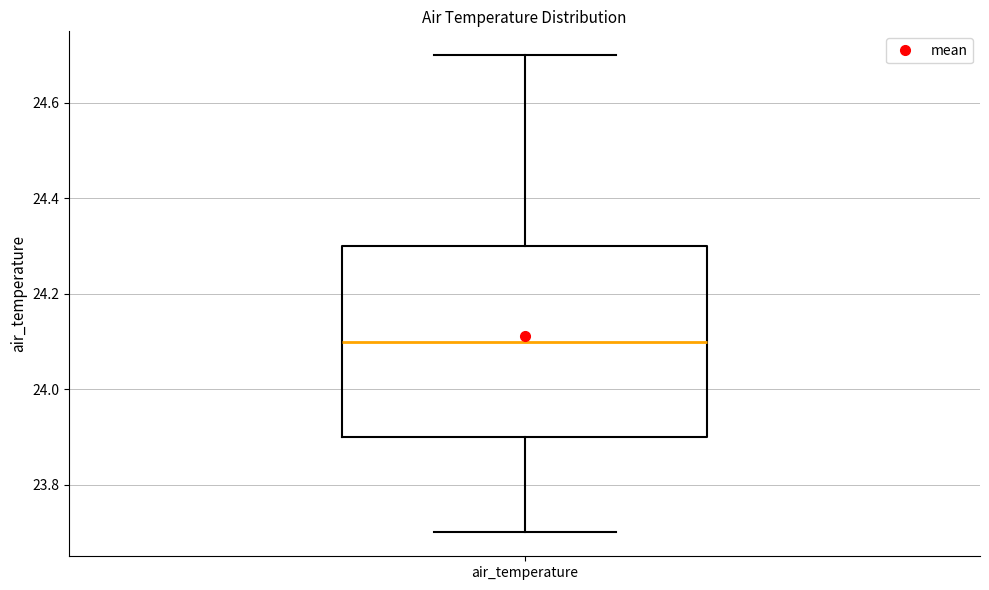

Read this box plot against the y-axis: the position of the median line, the range covered by the box, and the ends of both whiskers. The values are not printed on the chart, so give them approximately, as read against the axis.

median 24.1, box 23.9 to 24.3, whiskers 23.7 to 24.7